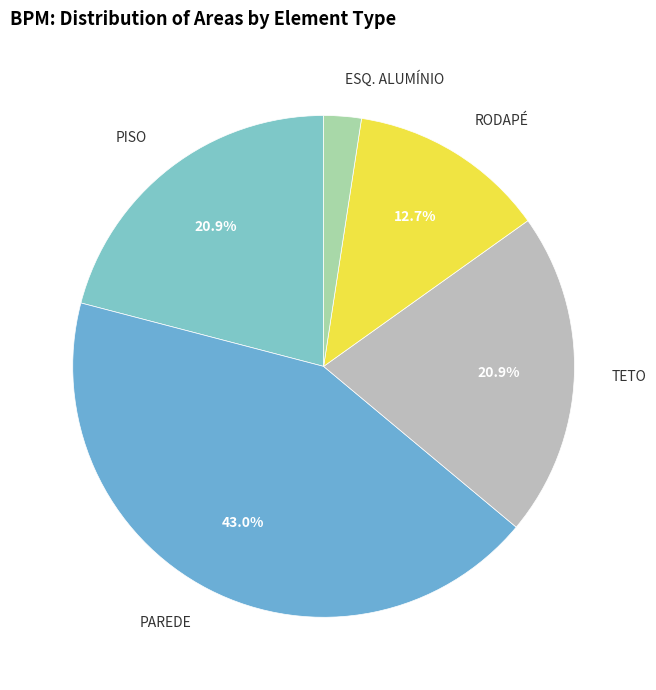

How many slices are in this pie chart?

5